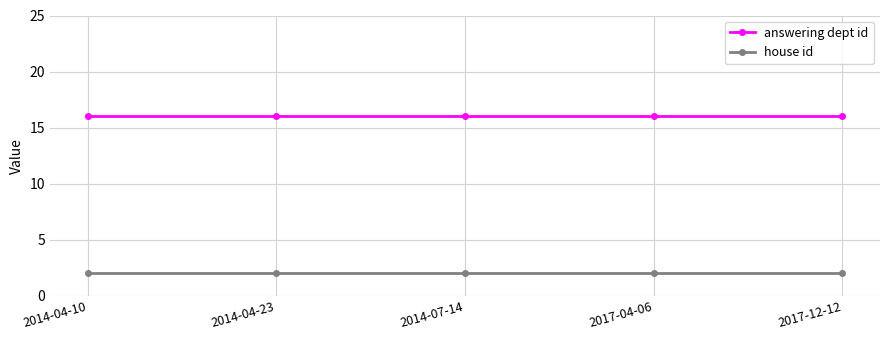

Which series has the largest total across all categories?

answering dept id